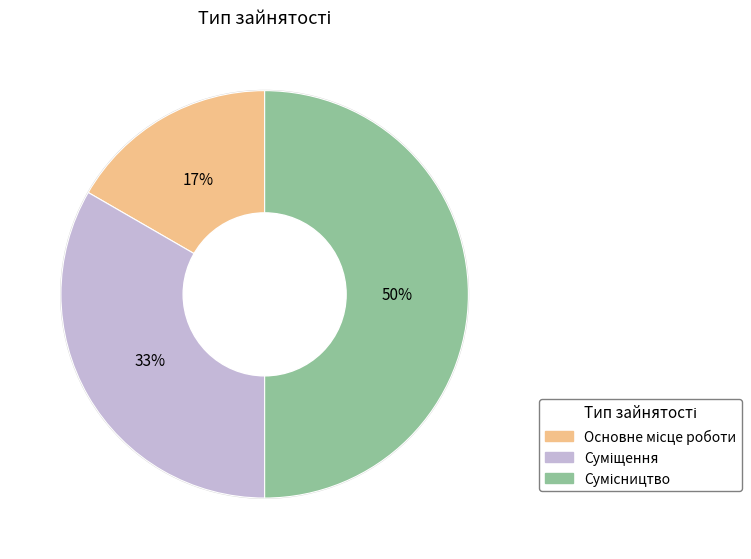

To the nearest percent, what is the difference between the largest and smallest slice percentages?

33%